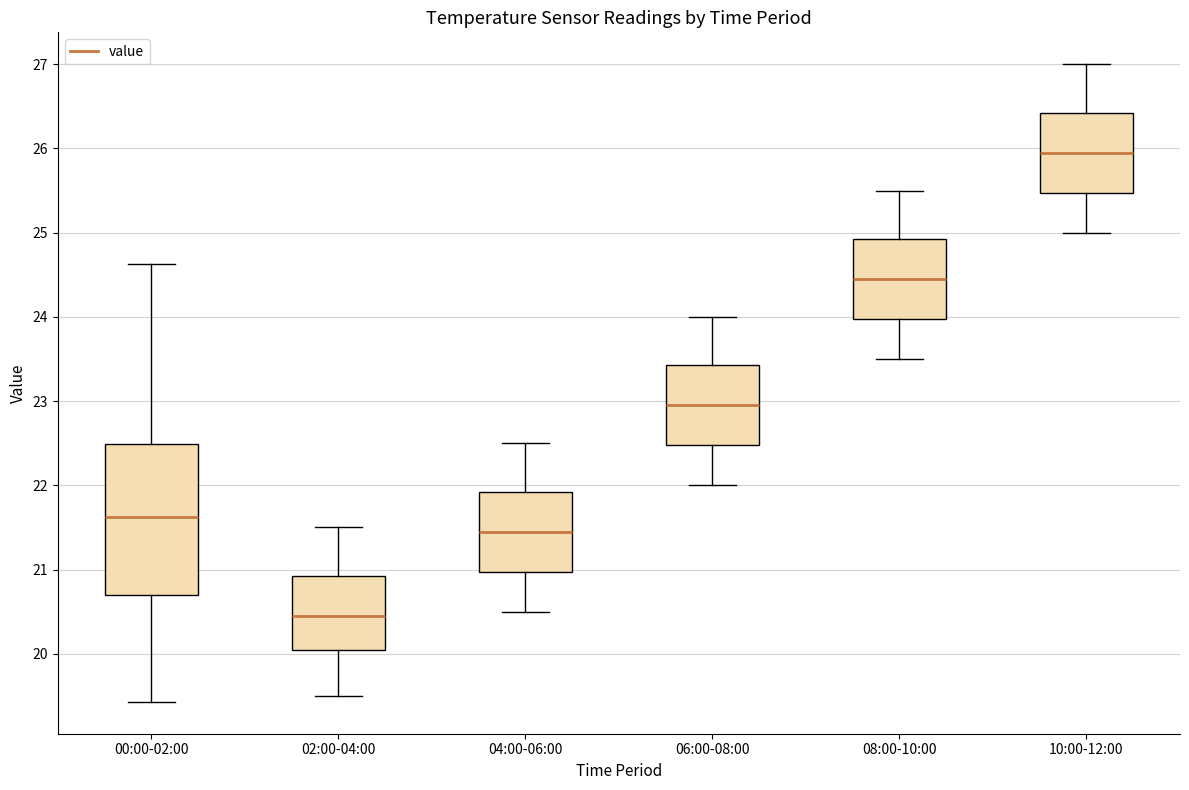

Reading left to right, transcribe this box plot: for each box, give where its median line is, the range the box spans, and where its two whiskers end, as read against the y-axis. The values are not printed on the chart, so give them approximately, as read against the axis.

00:00-02:00: median 21.6, box 20.7 to 22.5, whiskers 19.4 to 24.6
02:00-04:00: median 20.5, box 20.1 to 20.9, whiskers 19.5 to 21.5
04:00-06:00: median 21.5, box 21.0 to 21.9, whiskers 20.5 to 22.5
06:00-08:00: median 23.0, box 22.5 to 23.4, whiskers 22.0 to 24.0
08:00-10:00: median 24.5, box 24.0 to 24.9, whiskers 23.5 to 25.5
10:00-12:00: median 26.0, box 25.5 to 26.4, whiskers 25.0 to 27.0